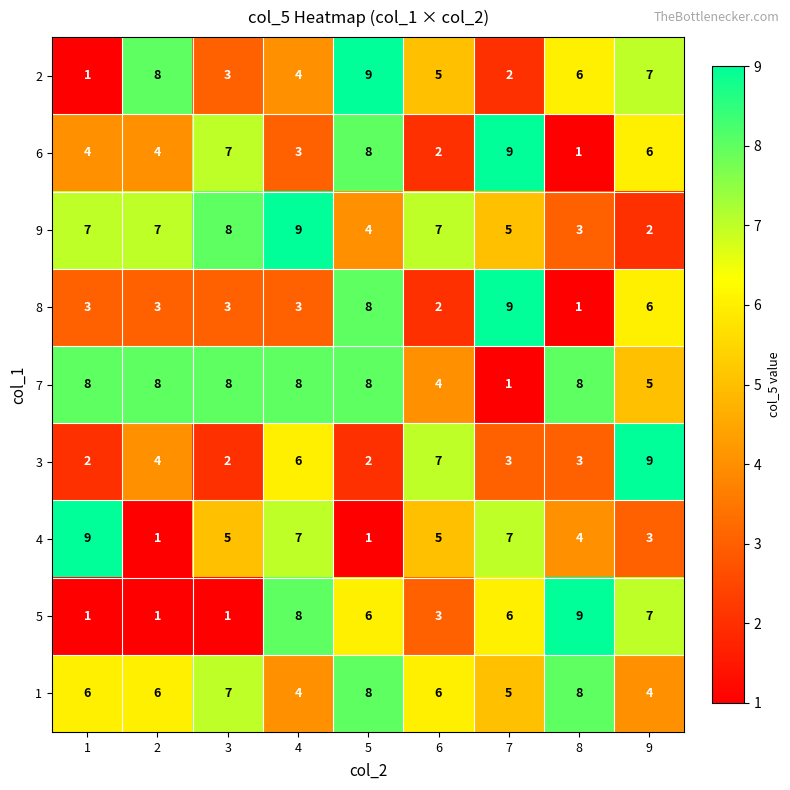

What is the minimum value shown in the chart?

1